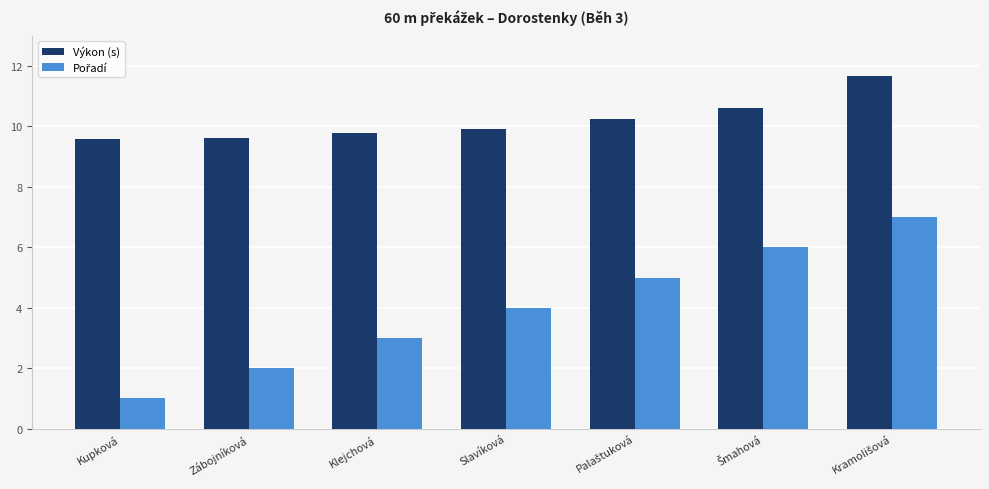

What is the sum of all Výkon (s) values?

71.5